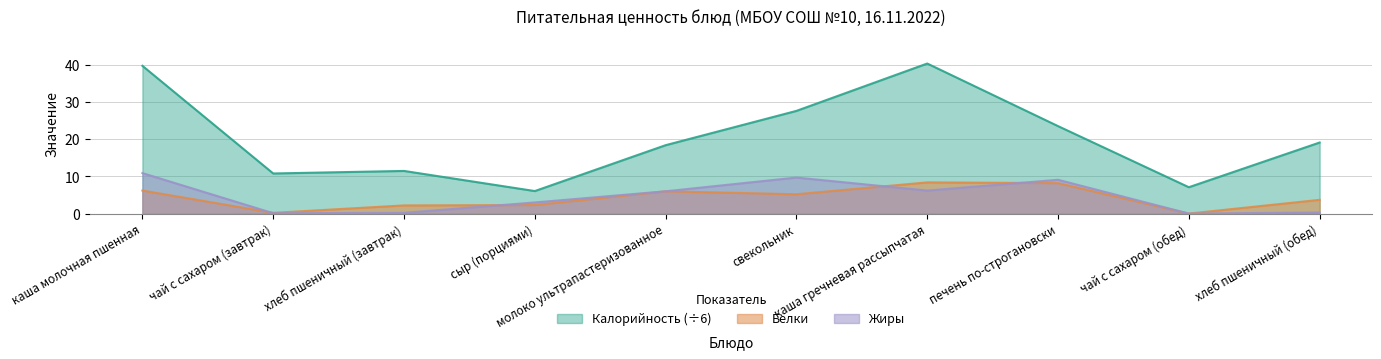

Where is Жиры nearest to the value 5?

молоко ультрапастеризованное